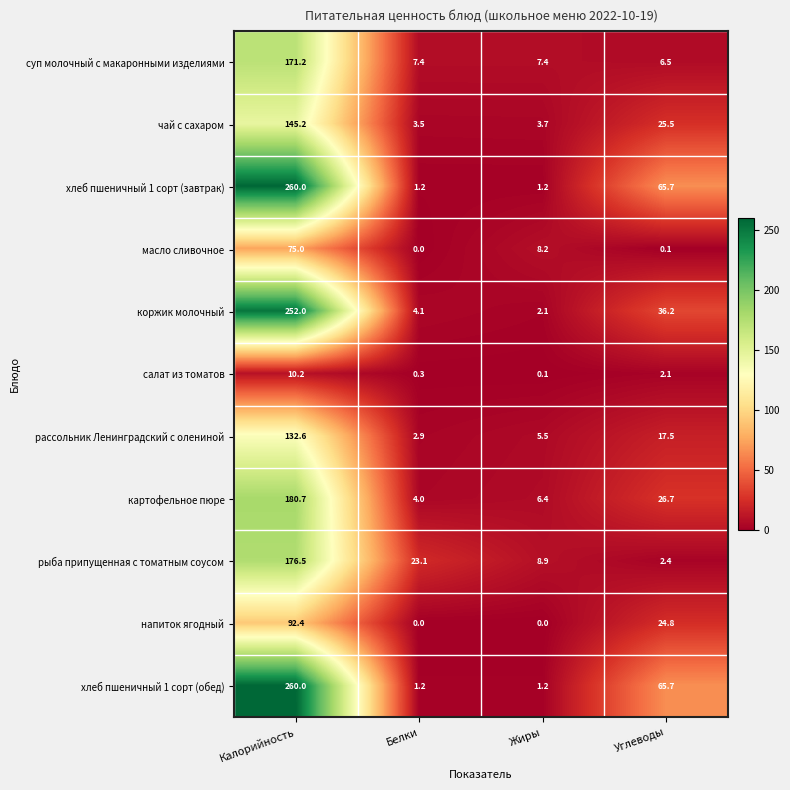

What is the sum of all рыба припущенная с томатным соусом values?

210.9